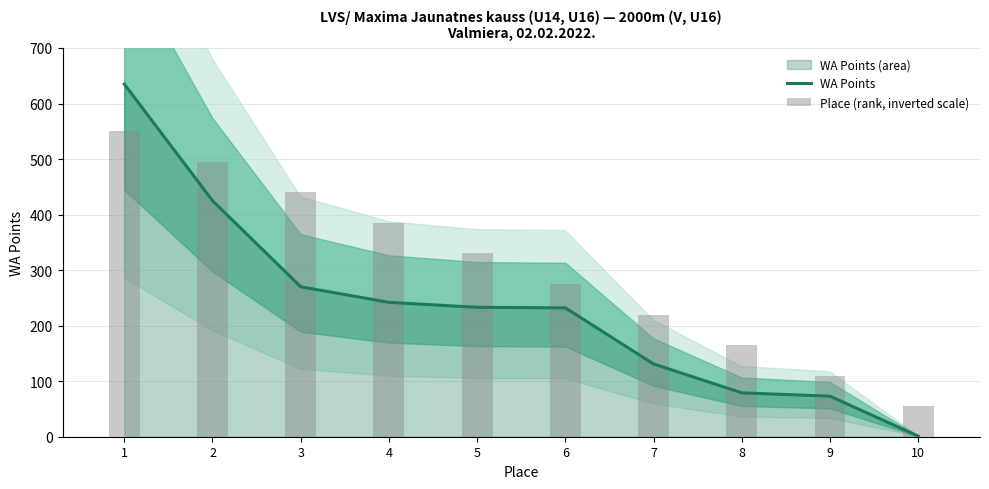

What is the sum of the Place (rank, inverted scale) values at 10 and 5?

385